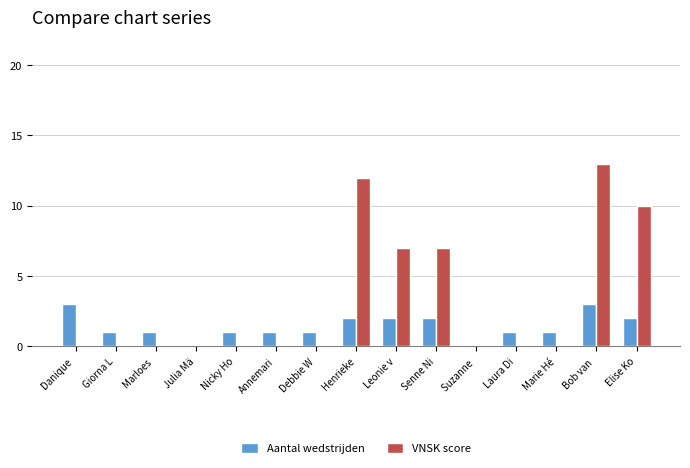

What is the sum of all Aantal wedstrijden values?

21